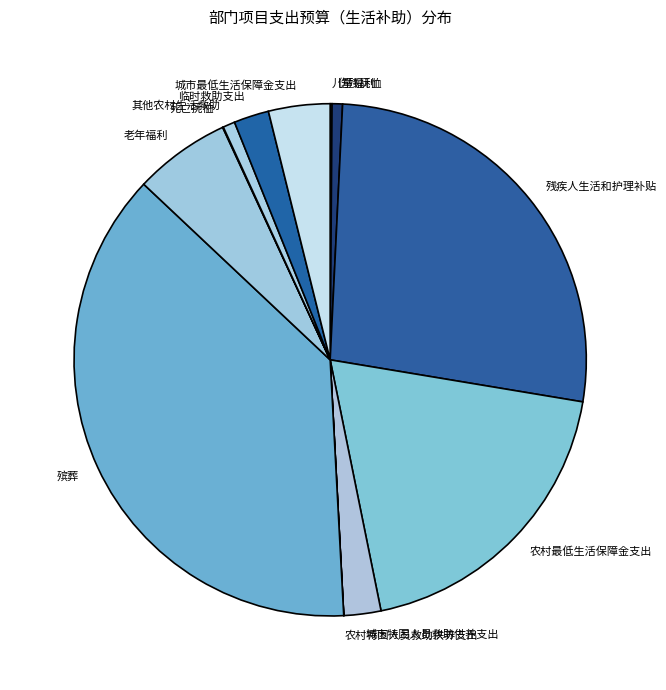

The 城市最低生活保障金支出 slice represents 4% of the pie. True or false?

True